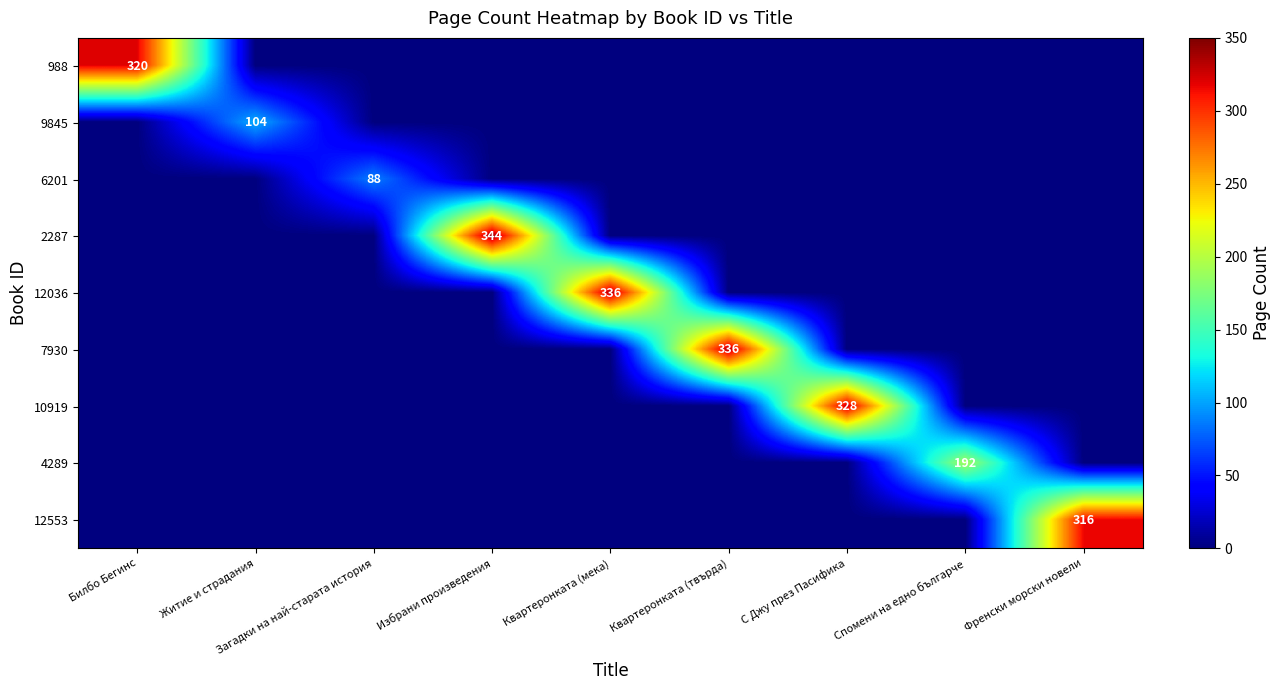

Is the value of 988 at Билбо Бегинс greater than the value of 6201 at Загадки на най-старата история?

Yes